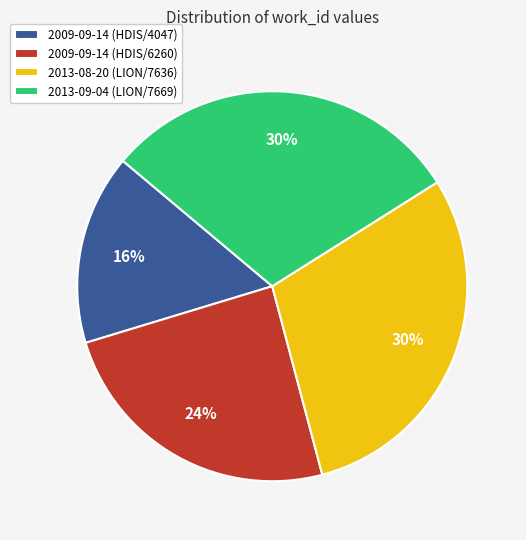

To the nearest percent, what percentage of the pie is 2009-09-14 (HDIS/4047)?

16%